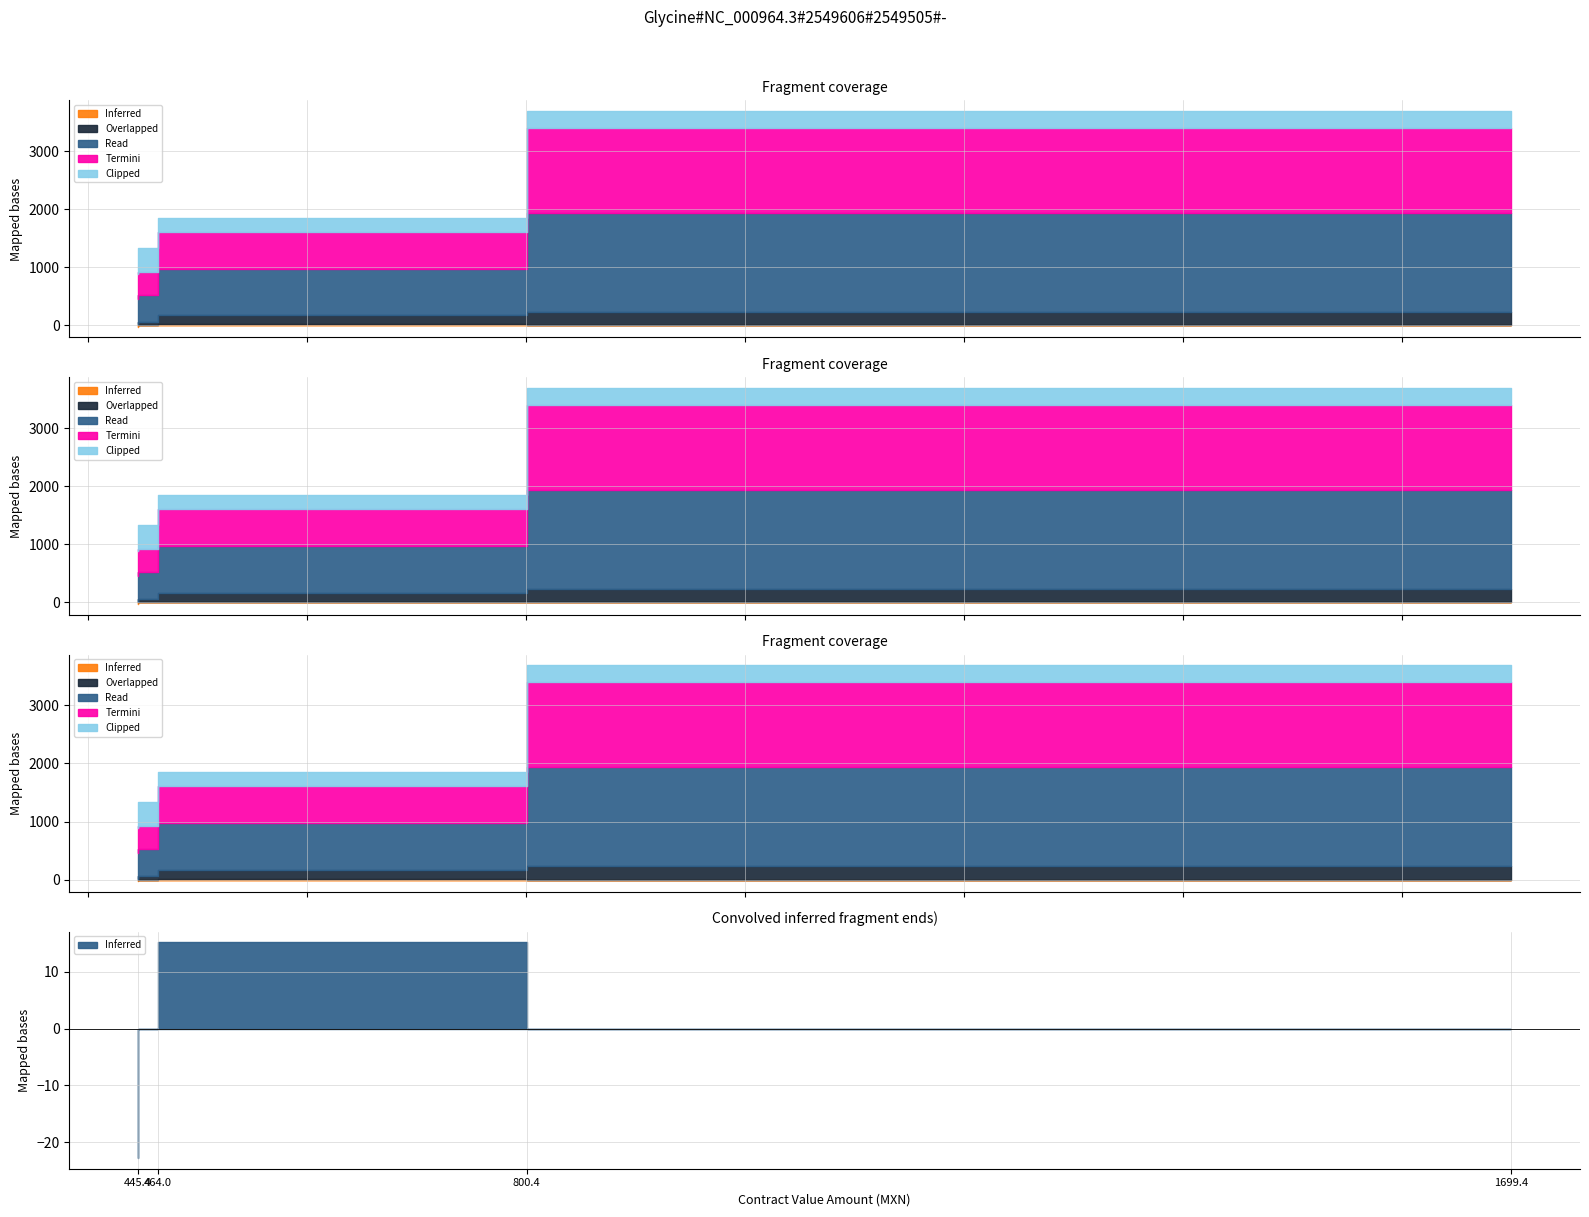

What is the highest value of the Overlapped series?

234.4